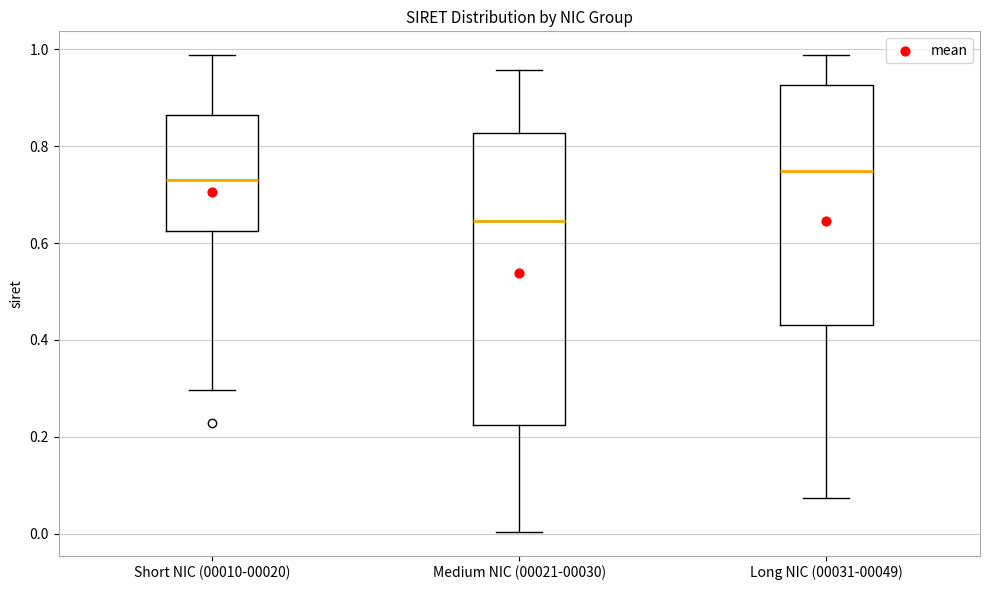

Reading left to right, read every box against the y-axis: the position of its median line, the range the box covers, and the ends of its whiskers. The values are not printed on the chart, so give them approximately, as read against the axis.

Short NIC (00010-00020): median 0.74, box 0.62 to 0.86, whiskers 0.30 to 0.98
Medium NIC (00021-00030): median 0.64, box 0.22 to 0.82, whiskers 0.00 to 0.96
Long NIC (00031-00049): median 0.74, box 0.44 to 0.92, whiskers 0.08 to 0.98